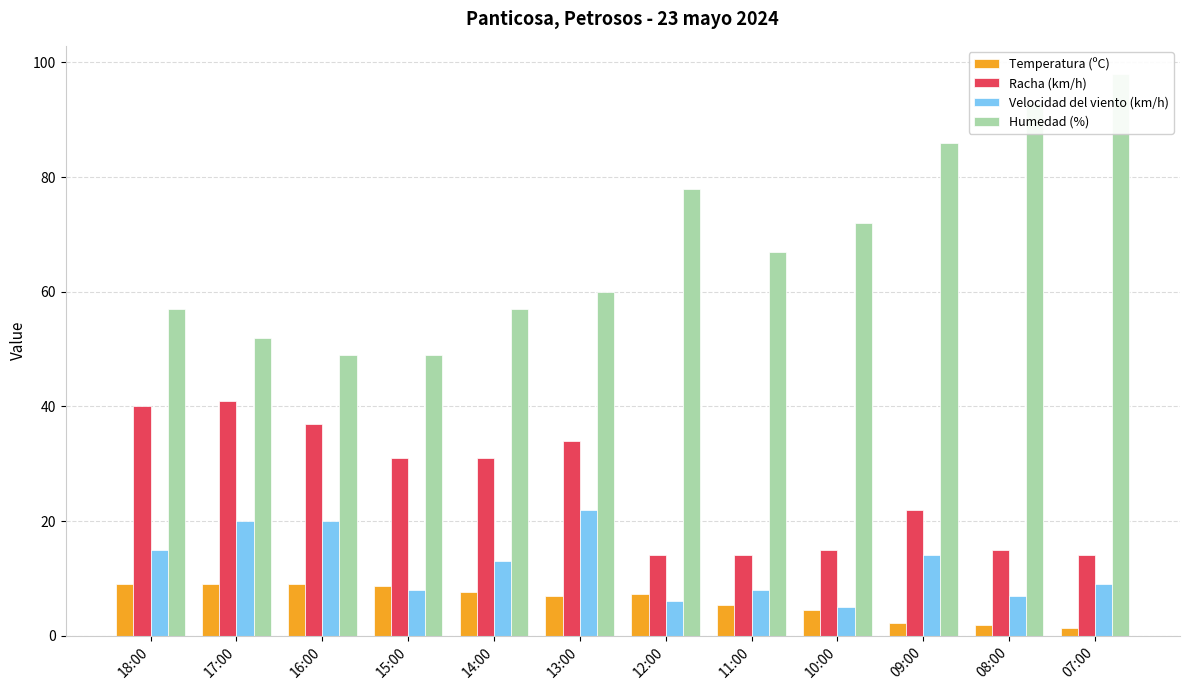

Which has a higher value, 11:00 or 09:00?

11:00